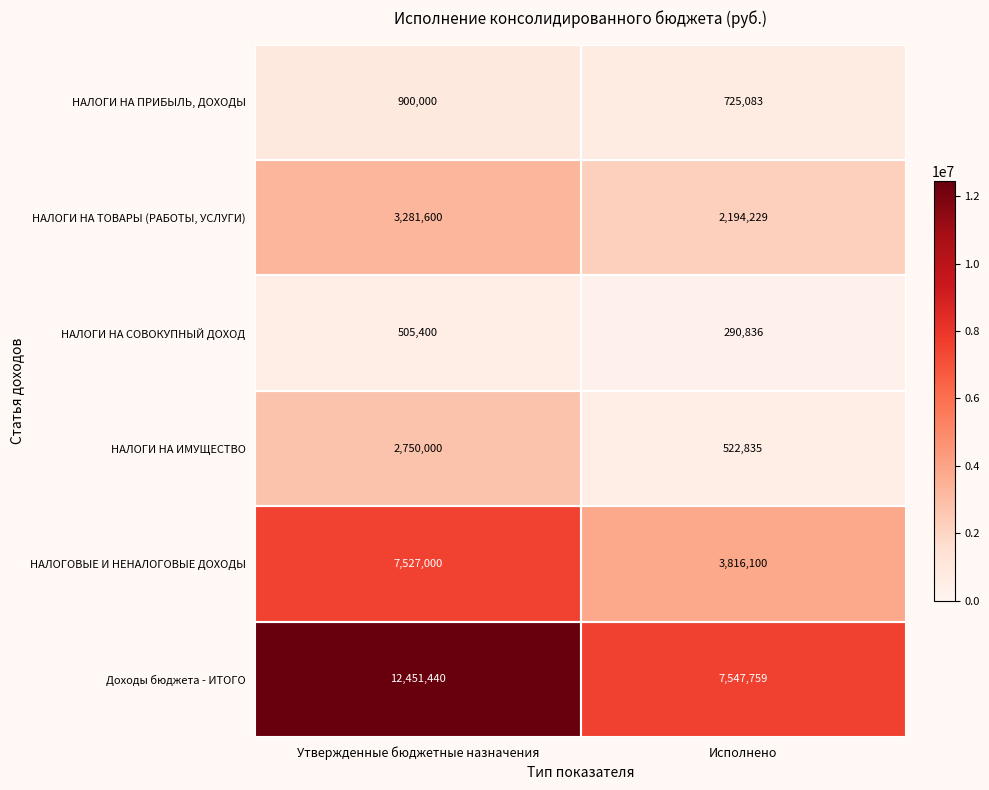

Read the НАЛОГОВЫЕ И НЕНАЛОГОВЫЕ ДОХОДЫ value at Утвержденные бюджетные назначения.

7527000